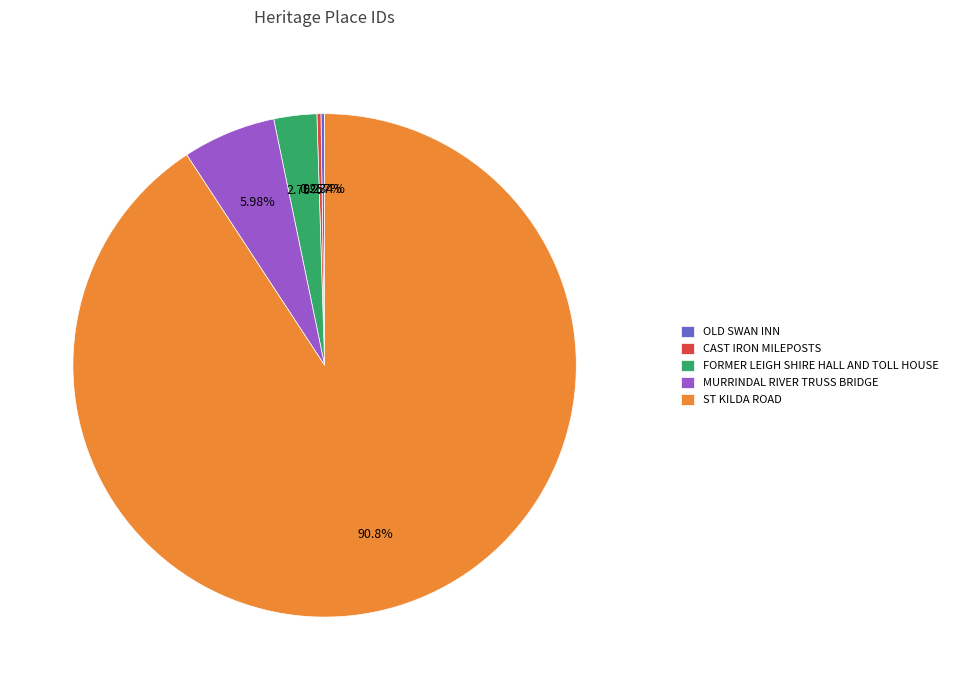

Is there any slice that represents more than half of the pie?

Yes